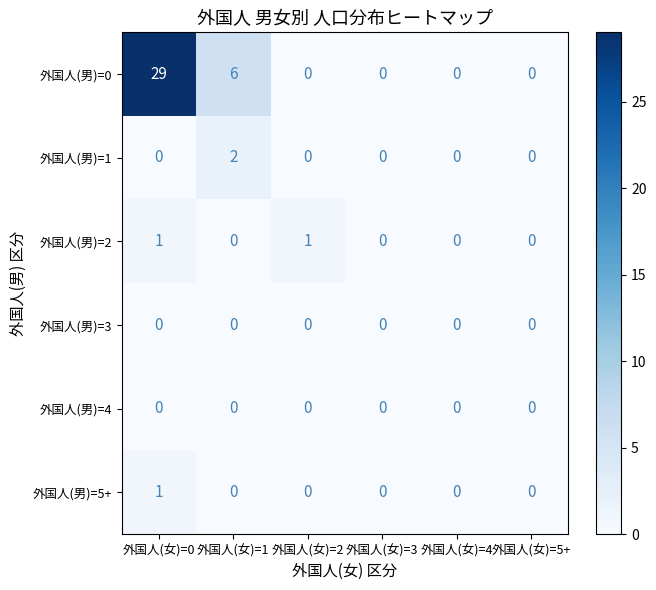

What is the difference between the second highest and second lowest values in the 外国人(男)=0 series?

6